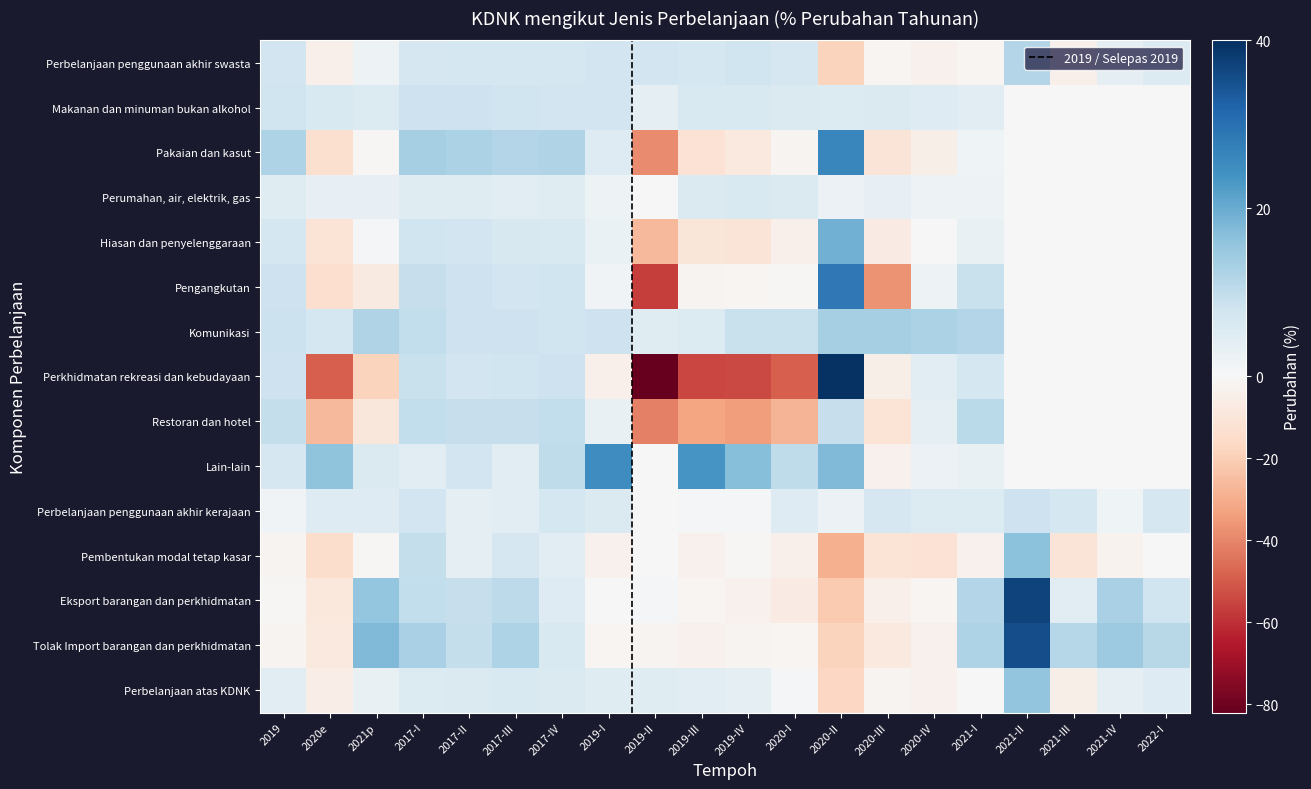

Rank the categories by Pakaian dan kasut value from lowest to highest.

2019-II, 2020e, 2019-III, 2020-III, 2019-IV, 2020-IV, 2020-I, 2021p, 2021-II, 2021-III, 2021-IV, 2022-I, 2021-I, 2019-I, 2017-III, 2017-IV, 2019, 2017-II, 2017-I, 2020-II